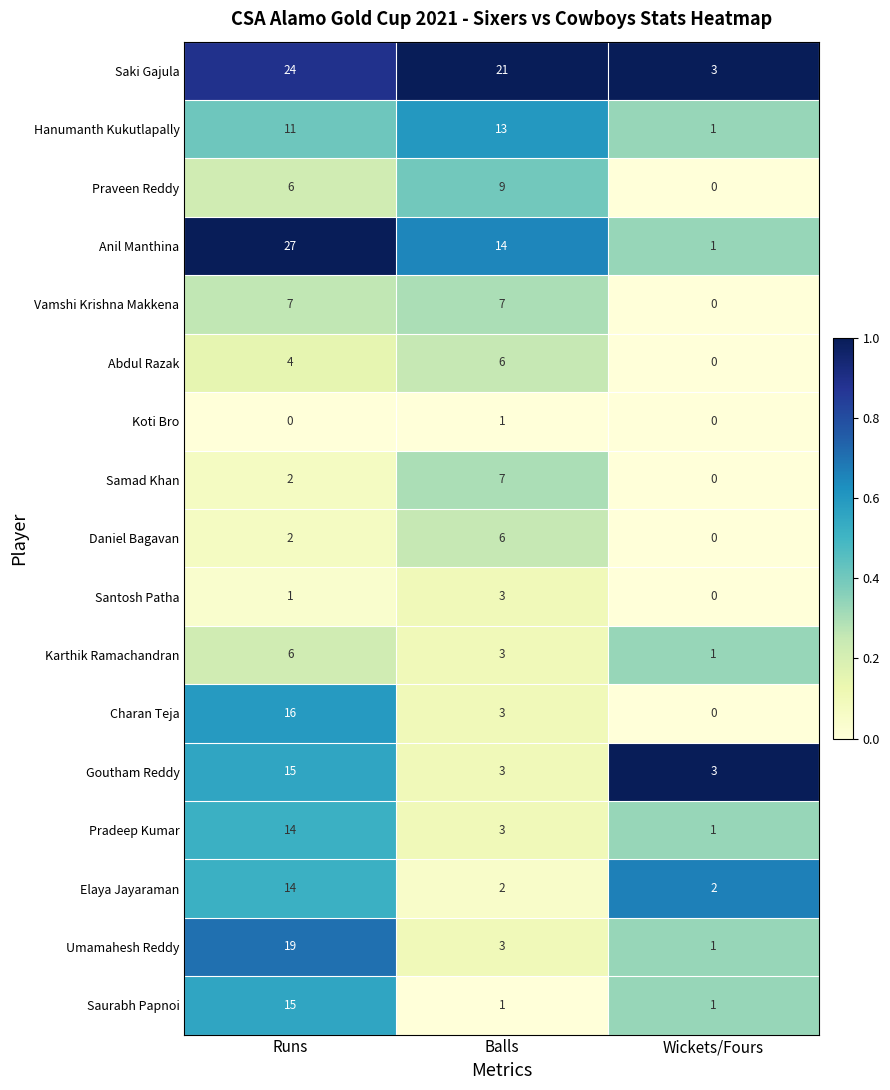

Is the value of Anil Manthina at Runs greater than the value of Santosh Patha at Wickets/Fours?

Yes